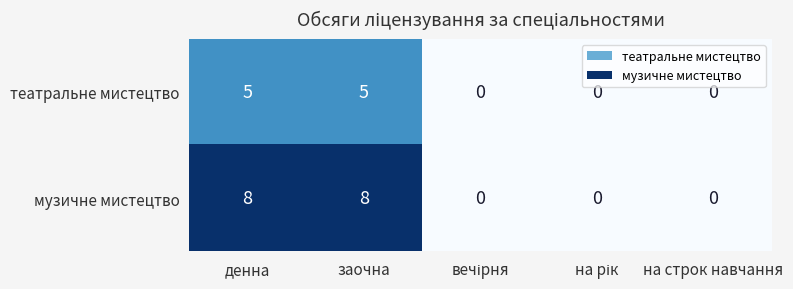

Is the value of музичне мистецтво at на строк навчання greater than the value of театральне мистецтво at заочна?

No